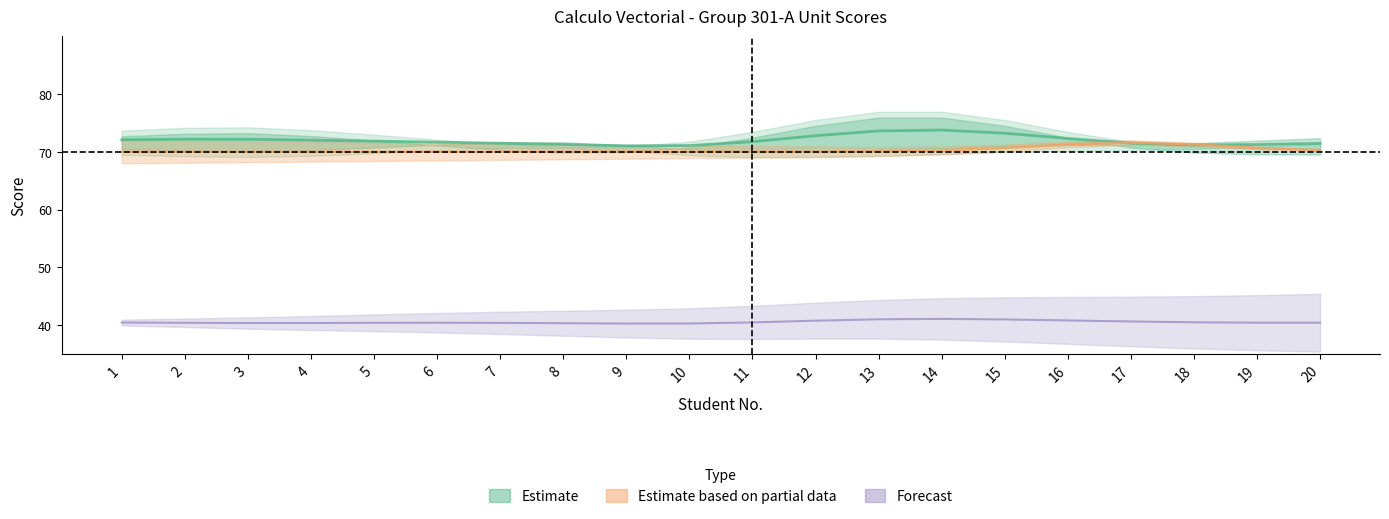

List the series in order of their peak value, highest first.

Estimate, Estimate based on partial data, Forecast